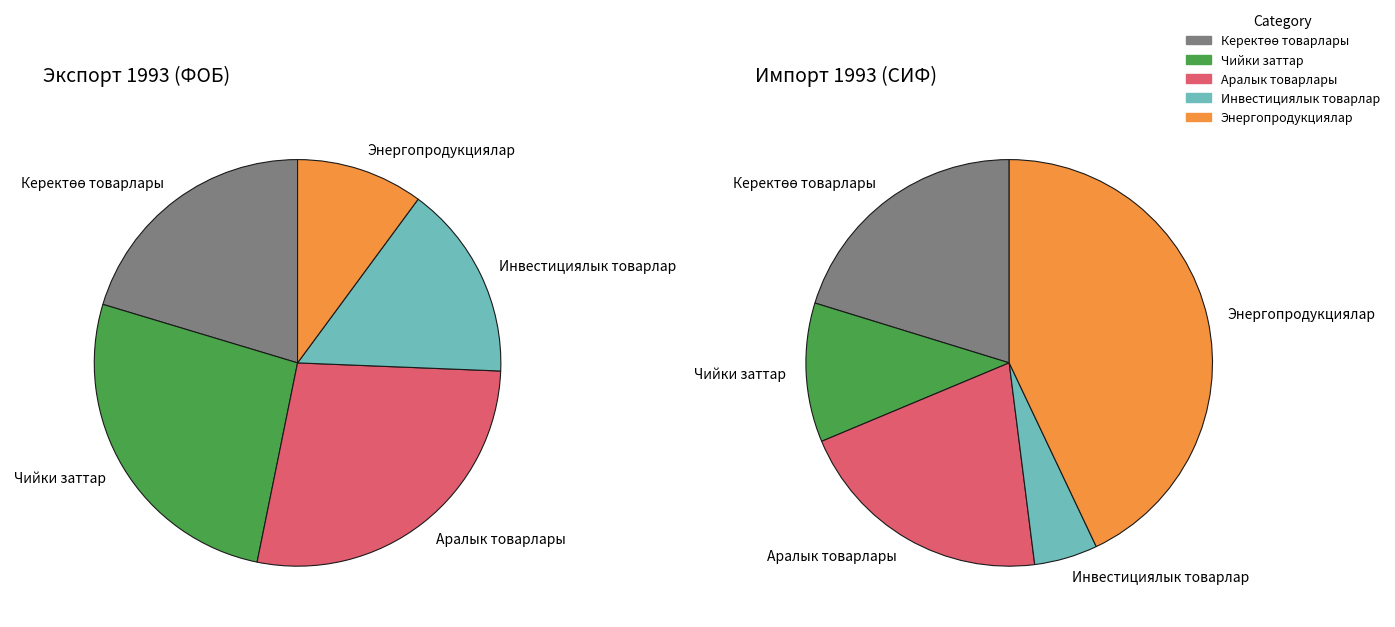

Is there a majority slice in this chart?

No